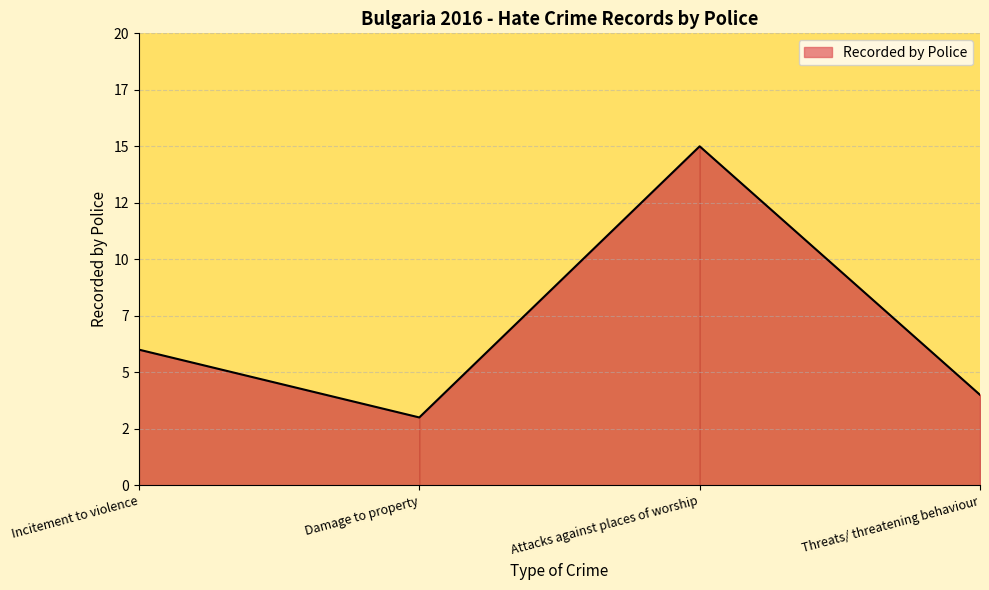

Rank the categories by value from highest to lowest.

Attacks against places of worship, Incitement to violence, Threats/ threatening behaviour, Damage to property